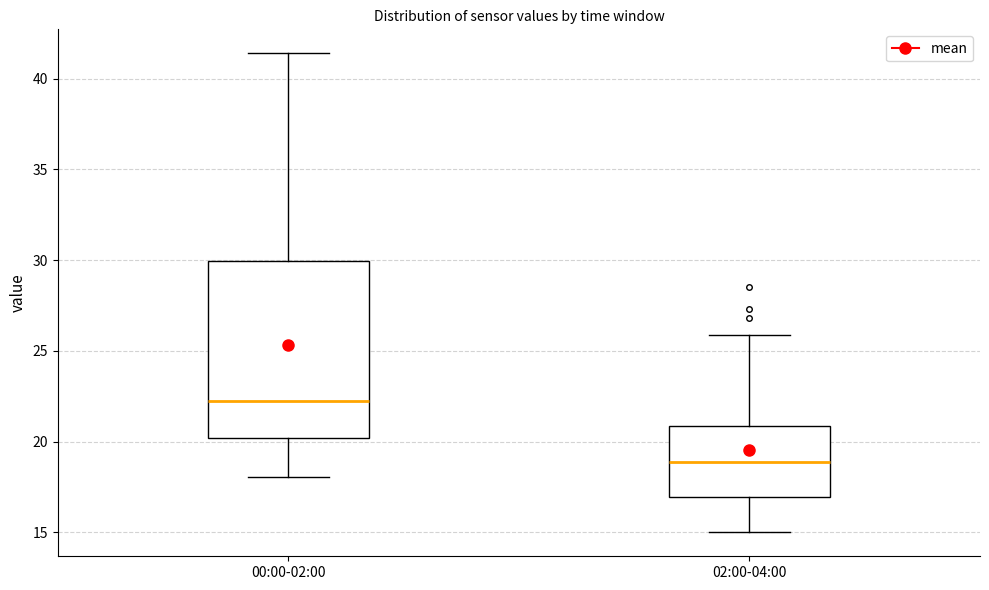

Which box's median line is the highest?

00:00-02:00